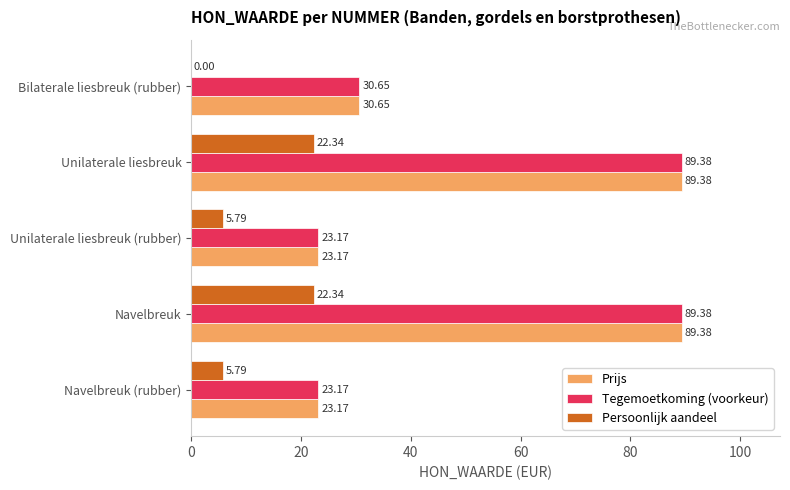

What is the sum of the Persoonlijk aandeel values at Navelbreuk and Navelbreuk (rubber)?

28.1